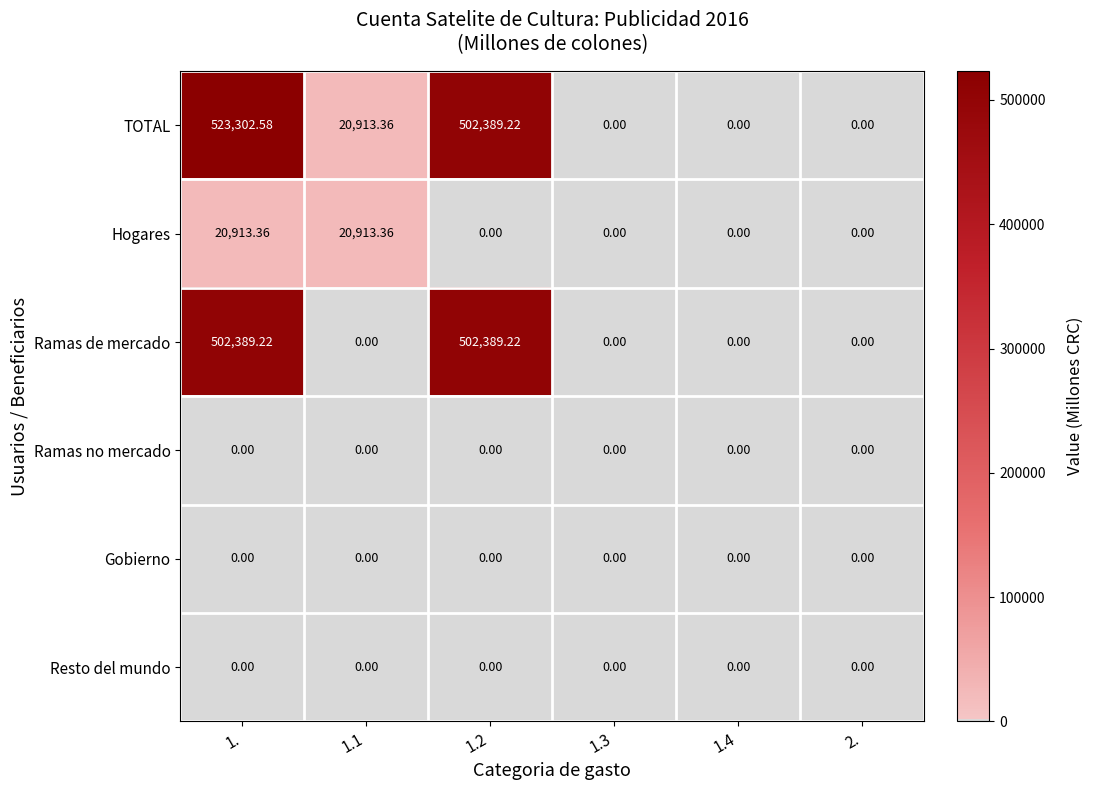

Between 1.1 and 1.2, which series saw the biggest shift?

Ramas de mercado